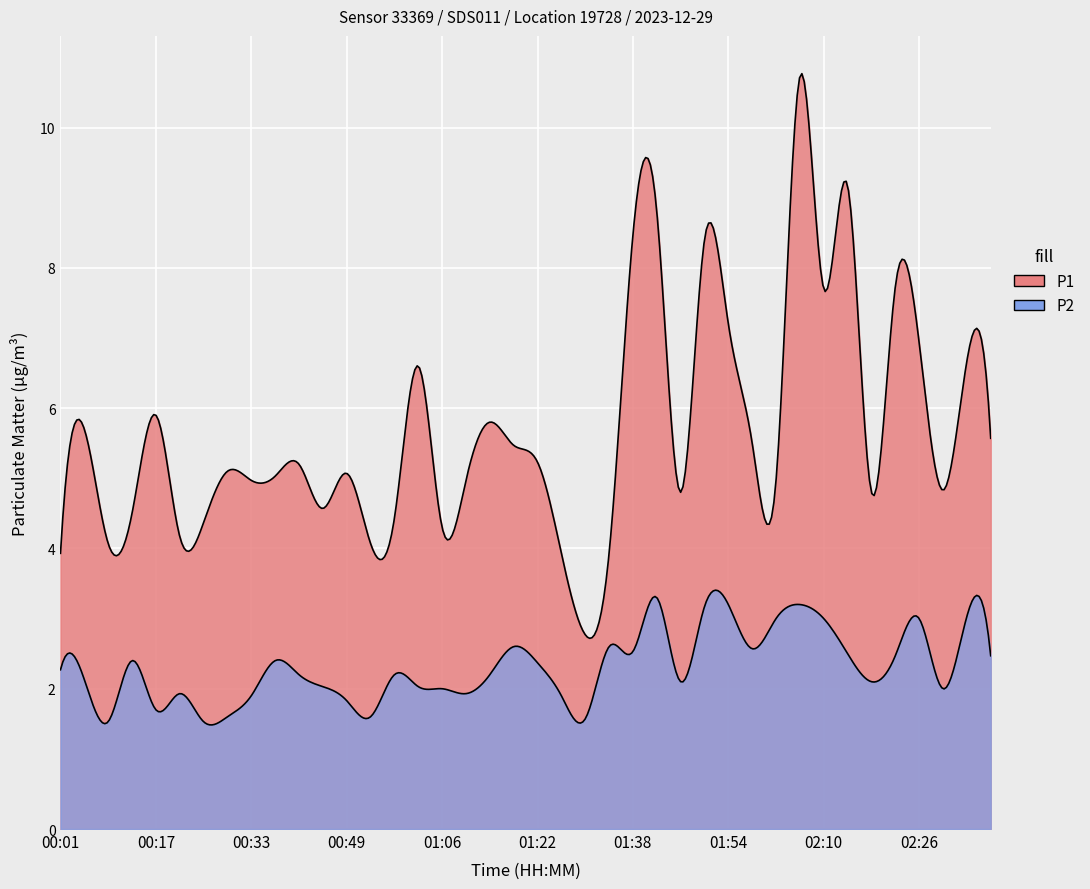

What is the smallest value displayed?

1.5